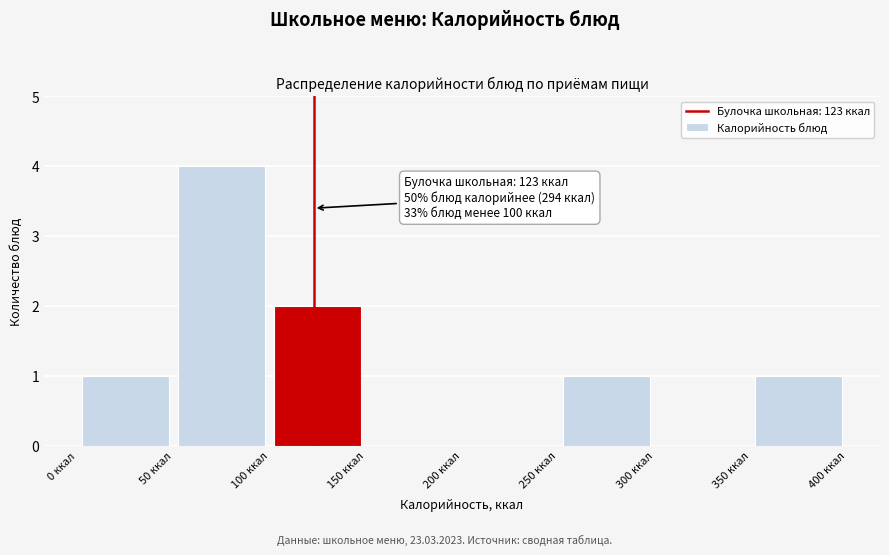

Over which range of the x-axis is the bar tallest?

50 to 100